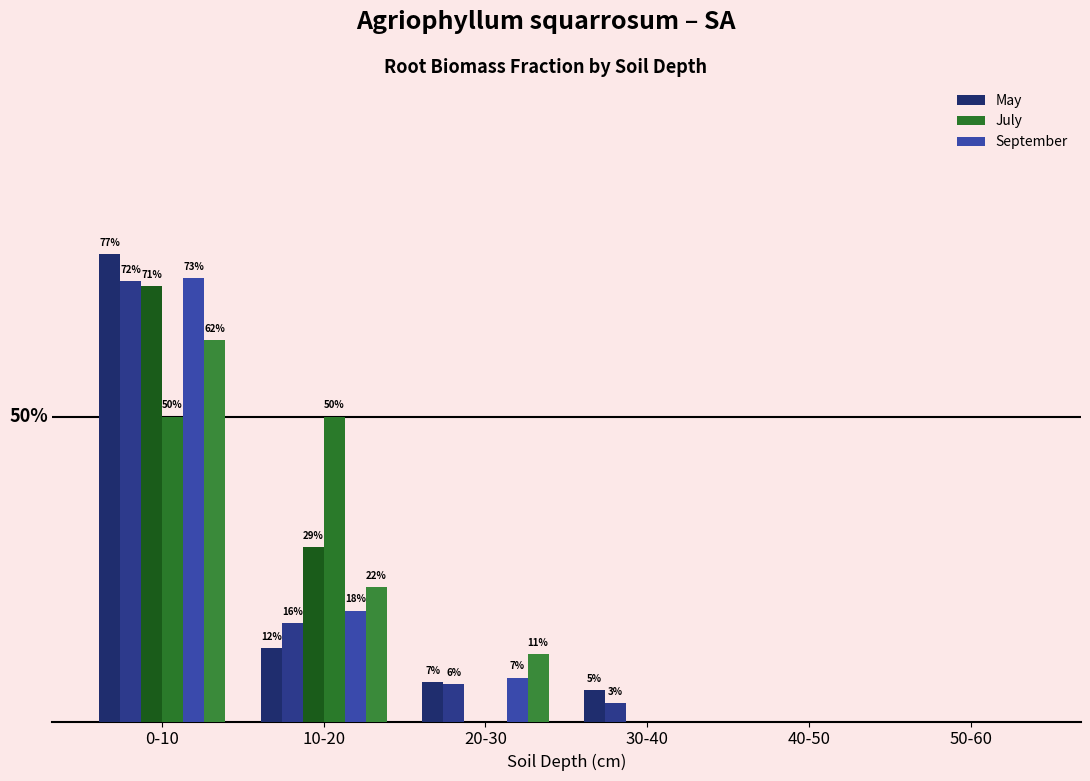

Are the bars horizontal?

No